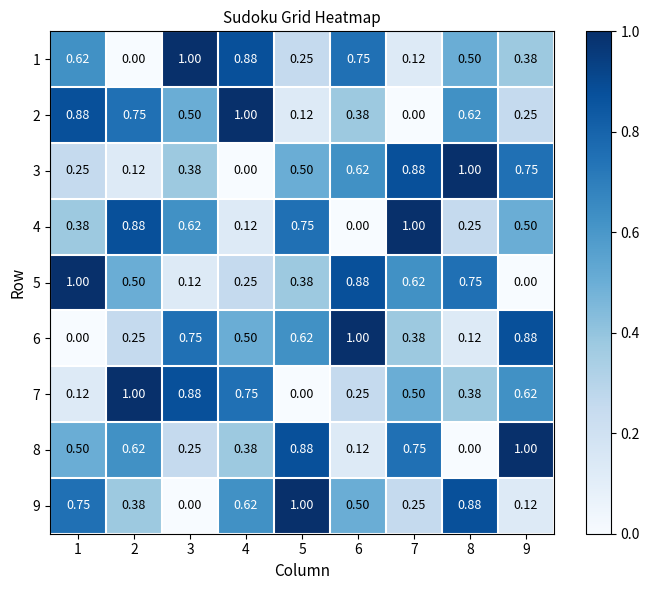

Is the value of 7 at 2 greater than the value of 2 at 2?

Yes